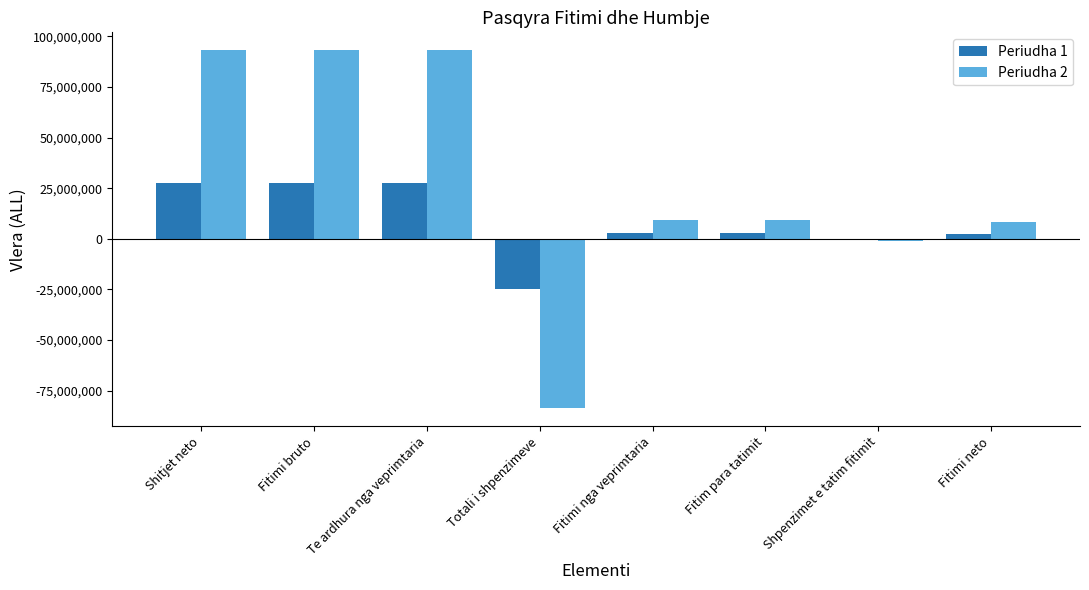

At which label is Periudha 2 closest to 4726100?

Fitimi neto